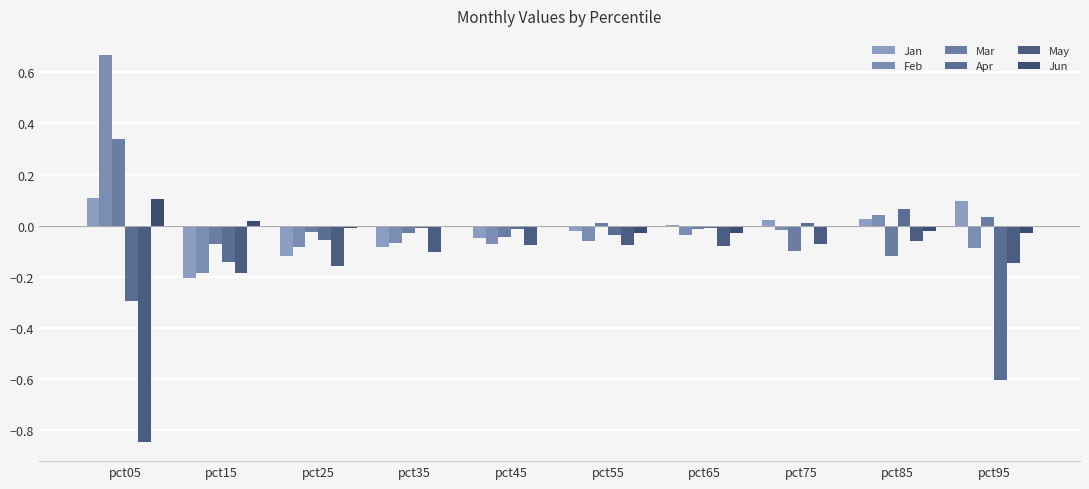

Are the bars horizontal?

No